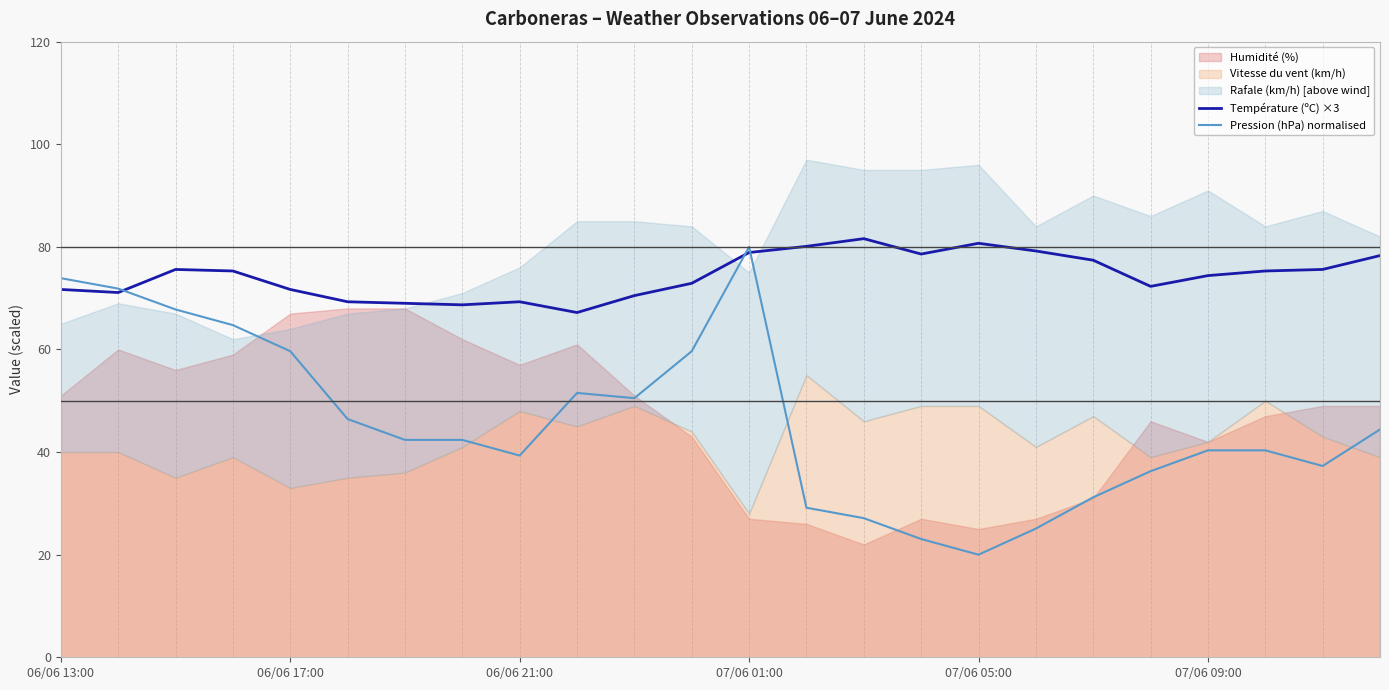

What is the maximum value for Pression (hPa) normalised?

80.0